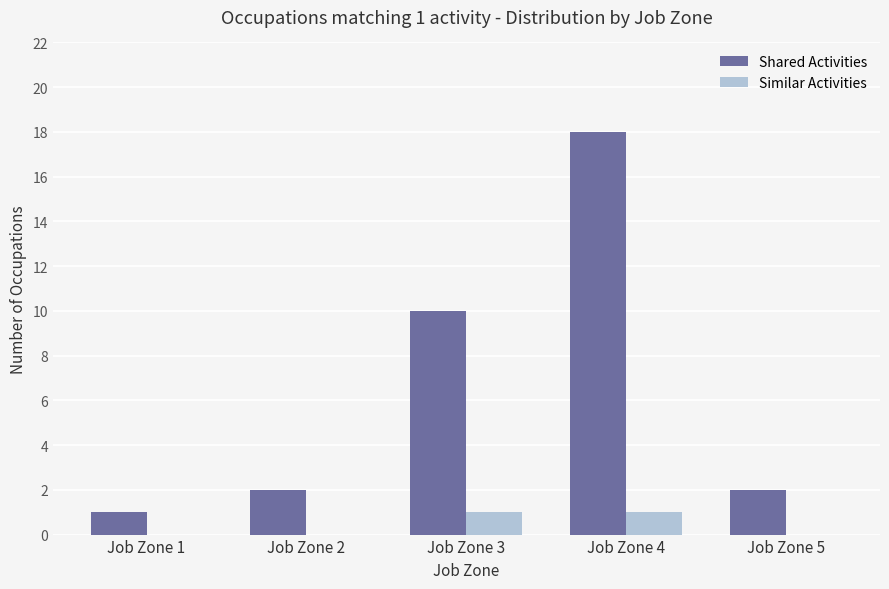

At which category is the sum across all series the highest?

Job Zone 4